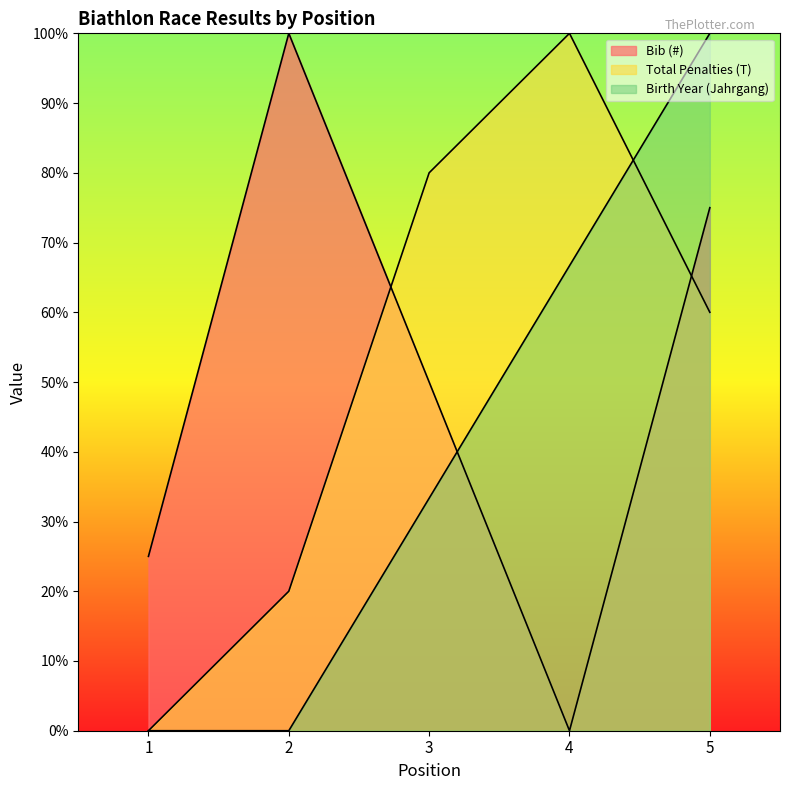

Rank the series at 4 from highest to lowest value.

Total Penalties (T), Birth Year (Jahrgang), Bib (#)